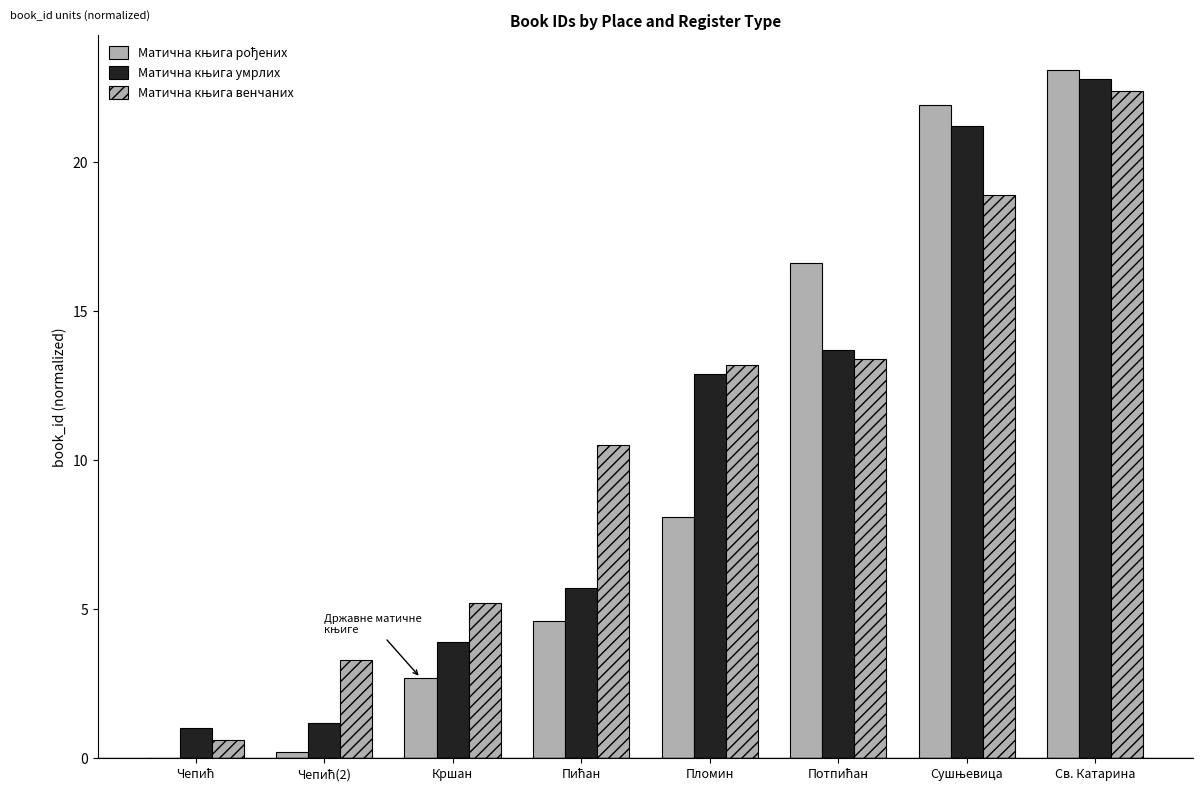

What is the difference between the highest and lowest values at Пломин?

5.1